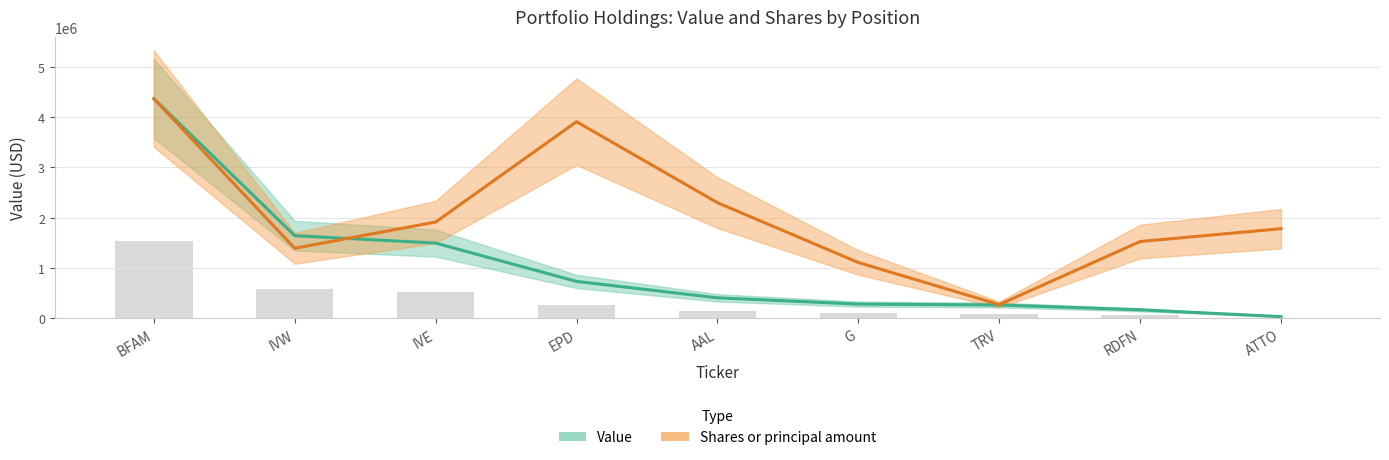

Which series has the largest range (max minus min)?

Value